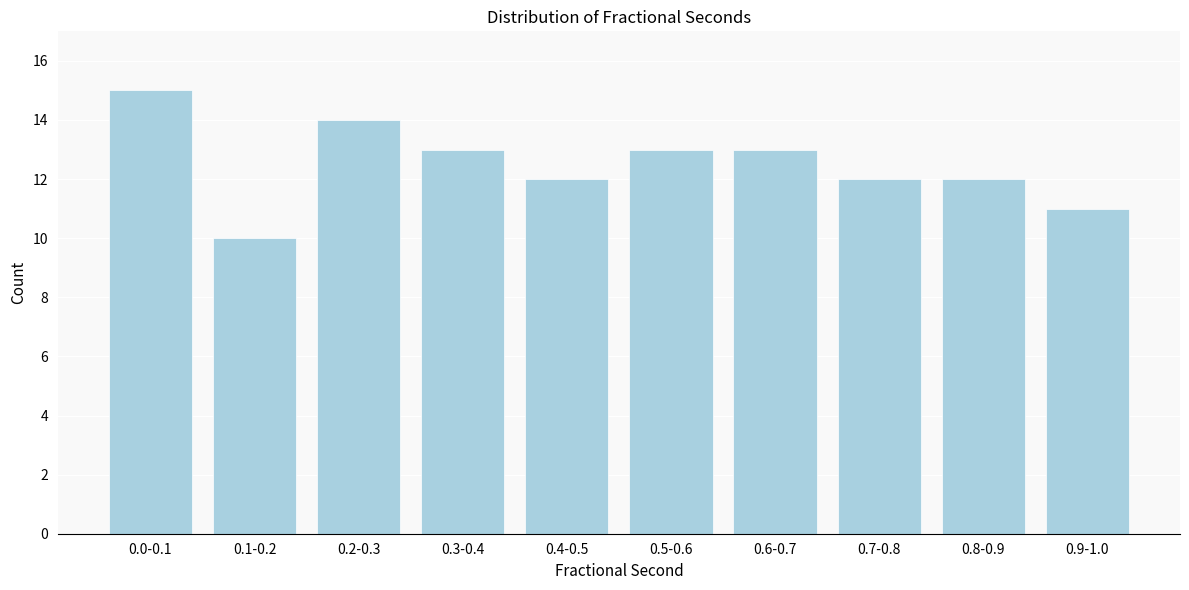

Reading left to right, transcribe all the data shown in this chart.

0.0-0.1=15	0.1-0.2=10	0.2-0.3=14	0.3-0.4=13	0.4-0.5=12	0.5-0.6=13	0.6-0.7=13	0.7-0.8=12	0.8-0.9=12	0.9-1.0=11